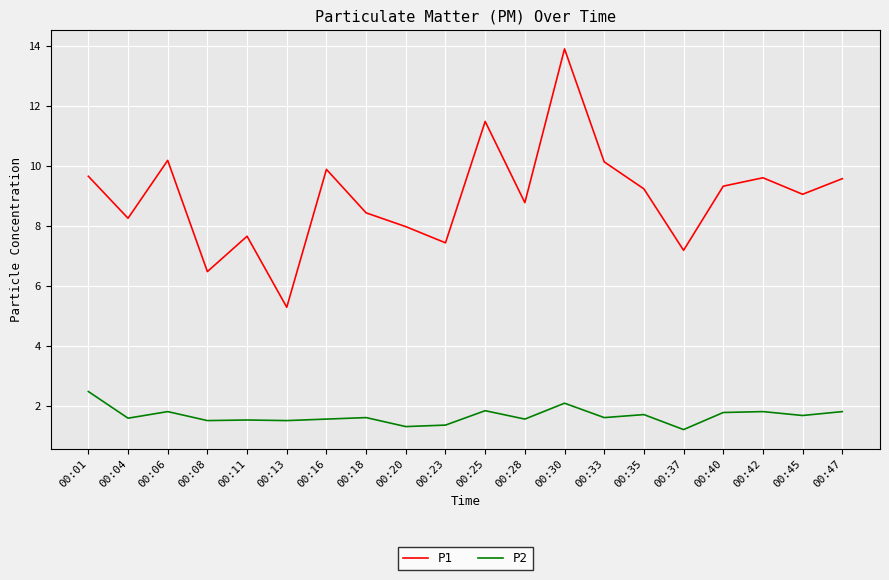

What is the maximum value for P1?

13.9